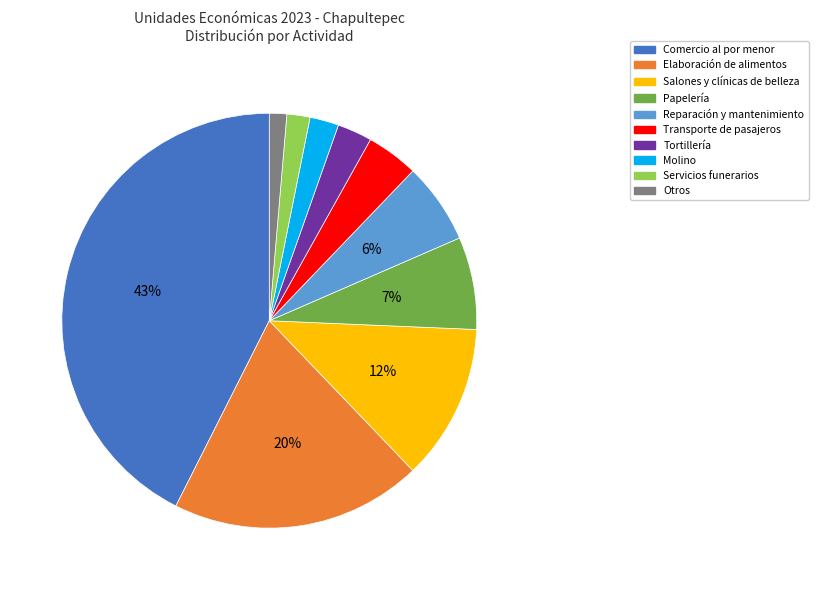

Count the number of slices in the pie.

10